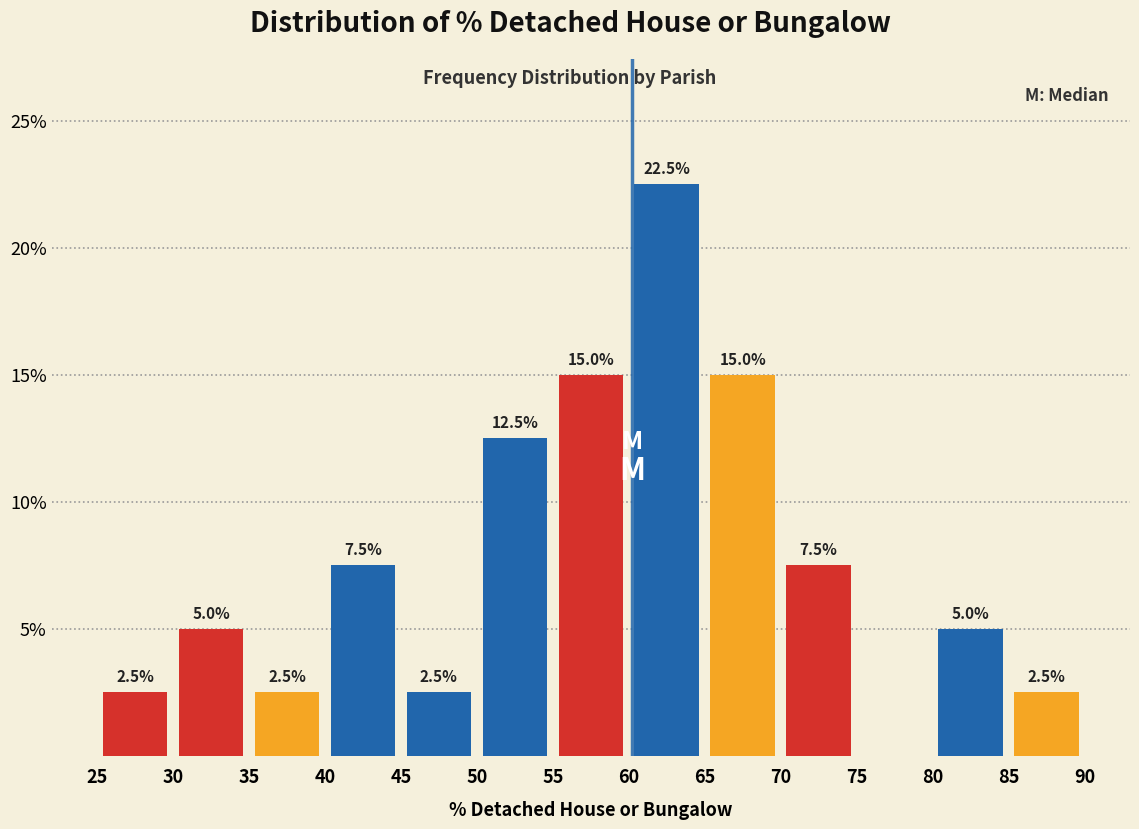

Which range on the x-axis has the tallest bar?

60 to 65